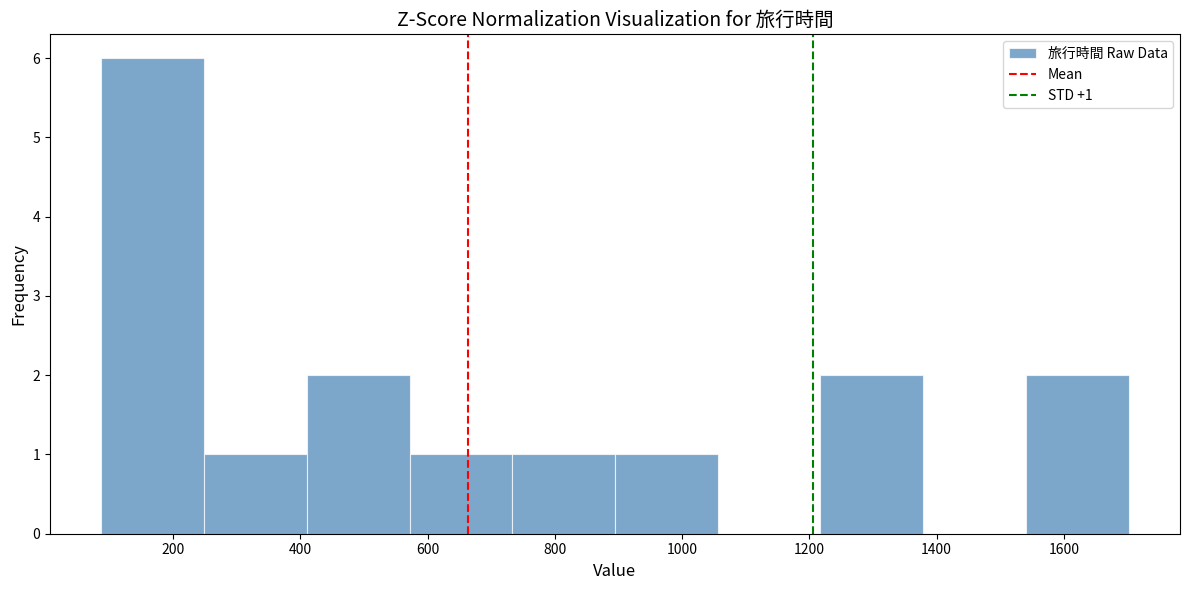

Which range on the x-axis has the tallest bar?

80 to 240